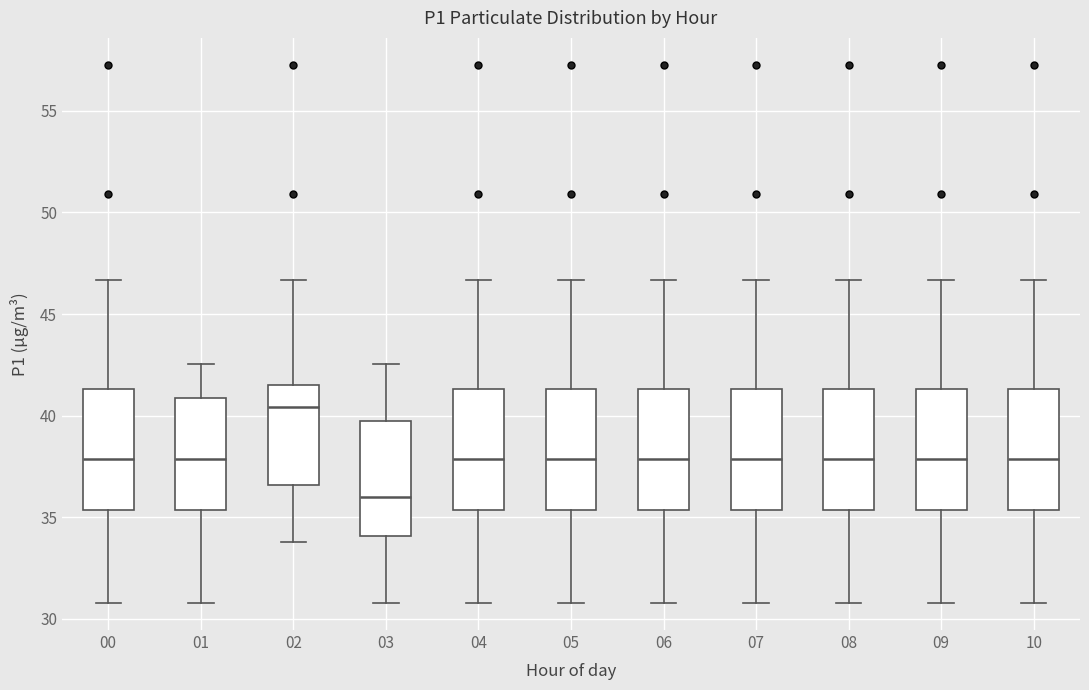

Which box has the highest median line?

02